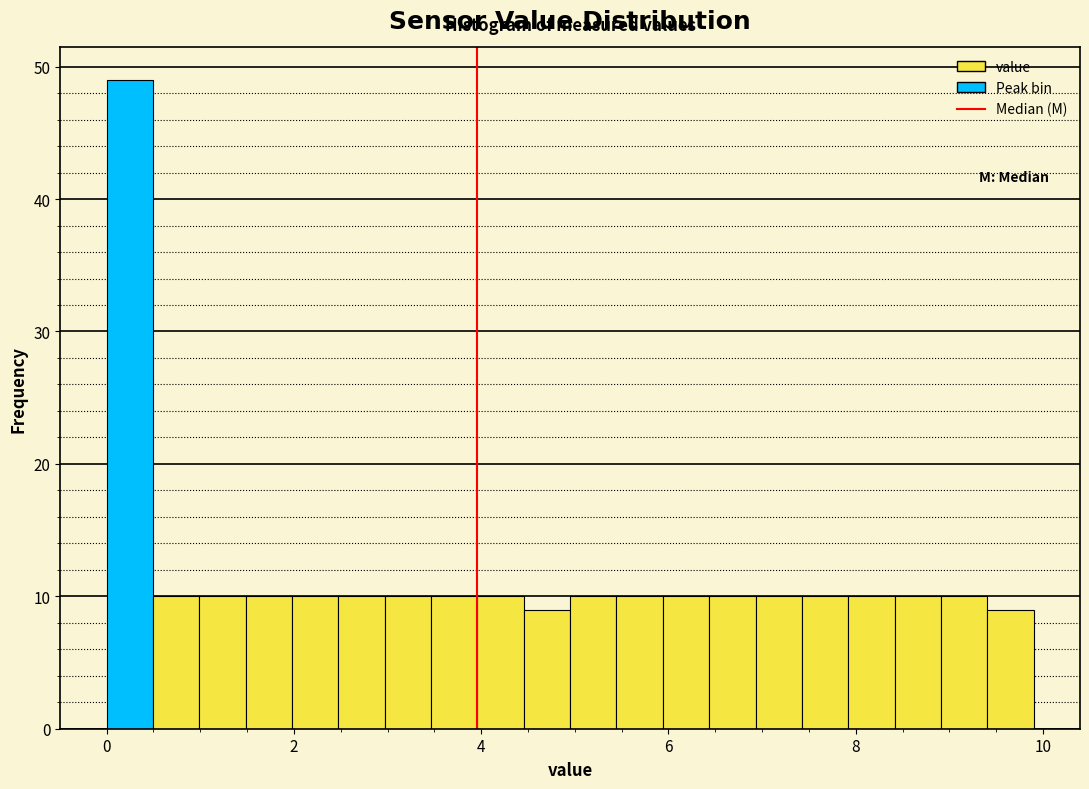

Around what value on the x-axis is the tallest bar? Give the approximate position of its centre, as read against the axis.

0.2